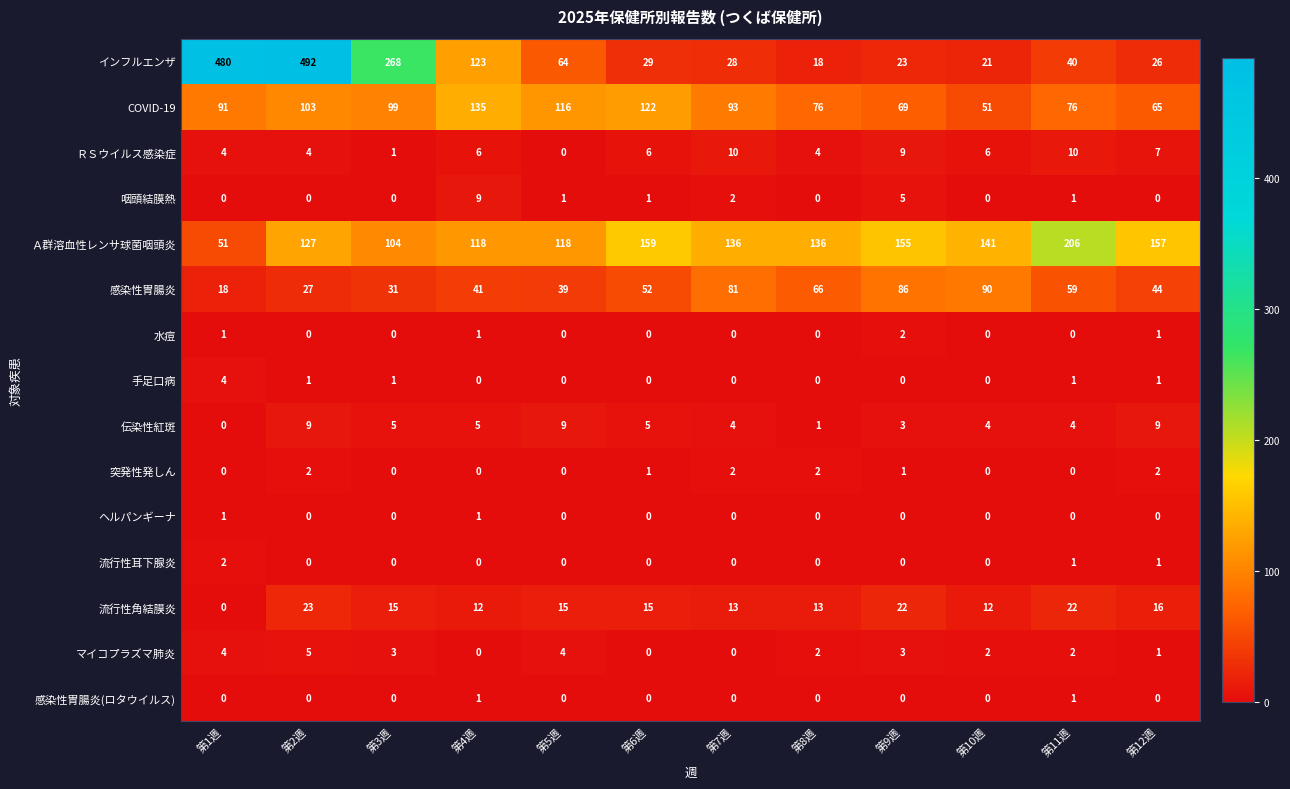

How many 突発性発しん values are between 0 and 2?

12